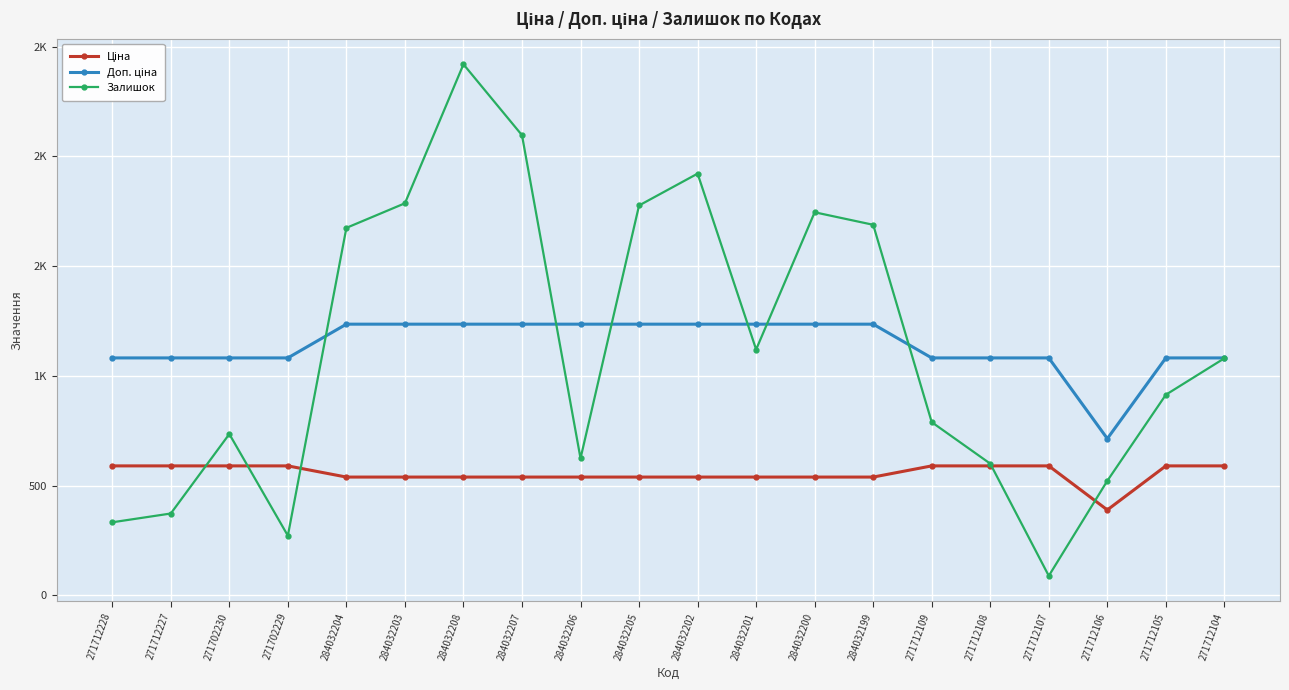

Reading left to right, extract all data points from this chart.

Ціна: 589.9	589.9	589.9	589.9	539.0	539.0	539.0	539.0	539.0	539.0	539.0	539.0	539.0	539.0	589.9	589.9	589.9	389.3	589.9	589.9
Доп. ціна: 1081.7	1081.7	1081.7	1081.7	1235.4	1235.4	1235.4	1235.4	1235.4	1235.4	1235.4	1235.4	1235.4	1235.4	1081.7	1081.7	1081.7	714.0	1081.7	1081.7
Залишок: 333.0	373.0	735.0	272.0	1674.0	1786.0	2419.0	2096.0	624.0	1776.0	1921.0	1120.0	1745.0	1688.0	789.0	600.0	89.0	522.0	914.0	1080.0